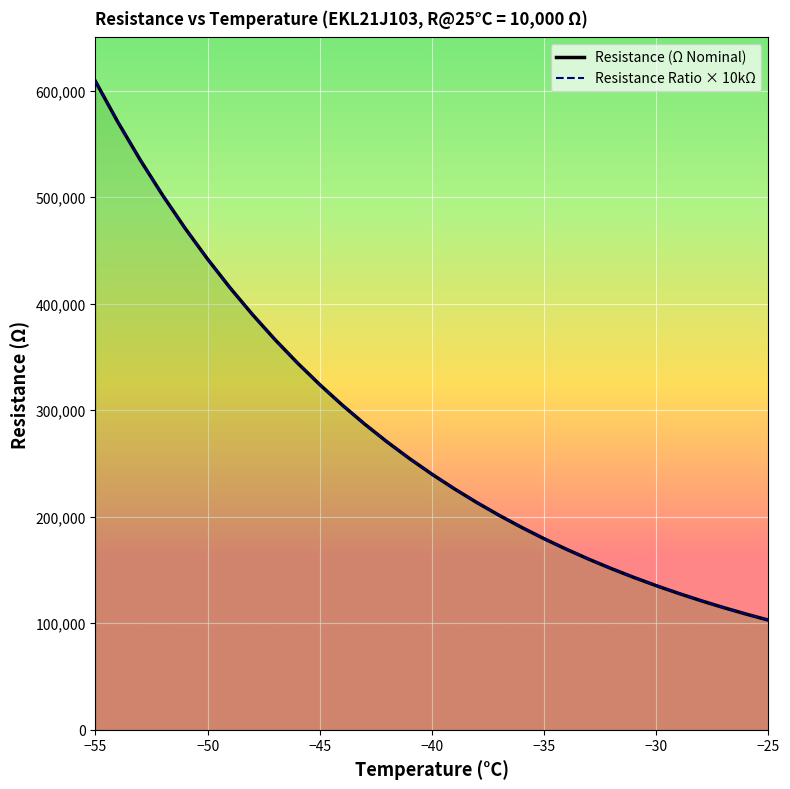

At how many categories does at least one series exceed 474912?

4